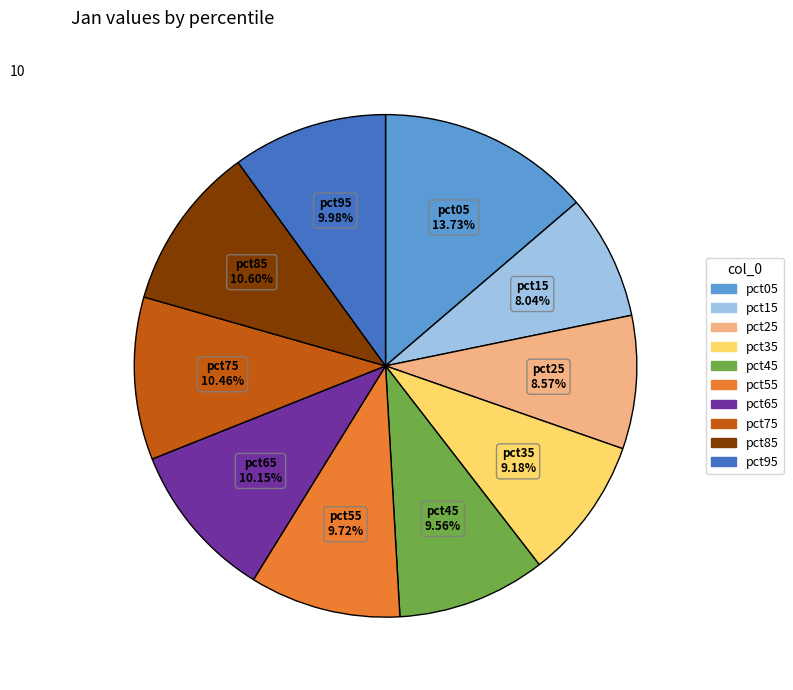

Which slice is the smallest?

pct15